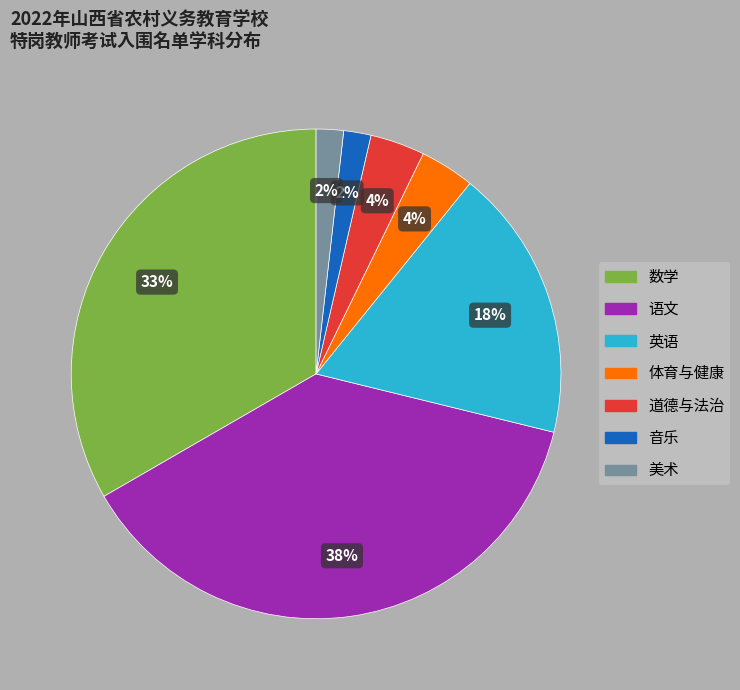

Which category has the biggest portion of the pie?

语文